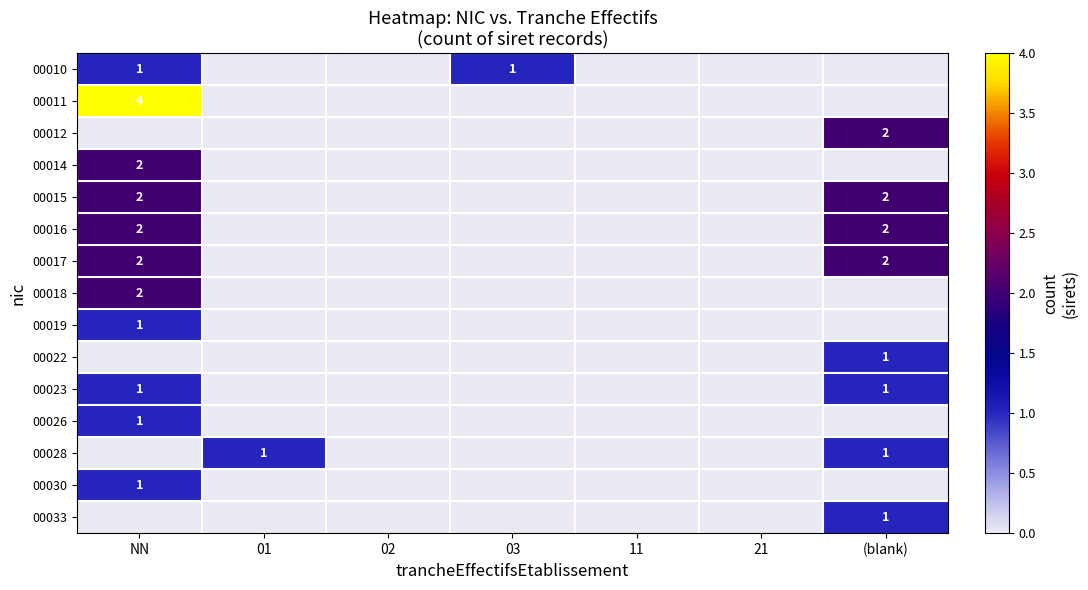

What is the spread (max minus min) of values at (blank)?

2